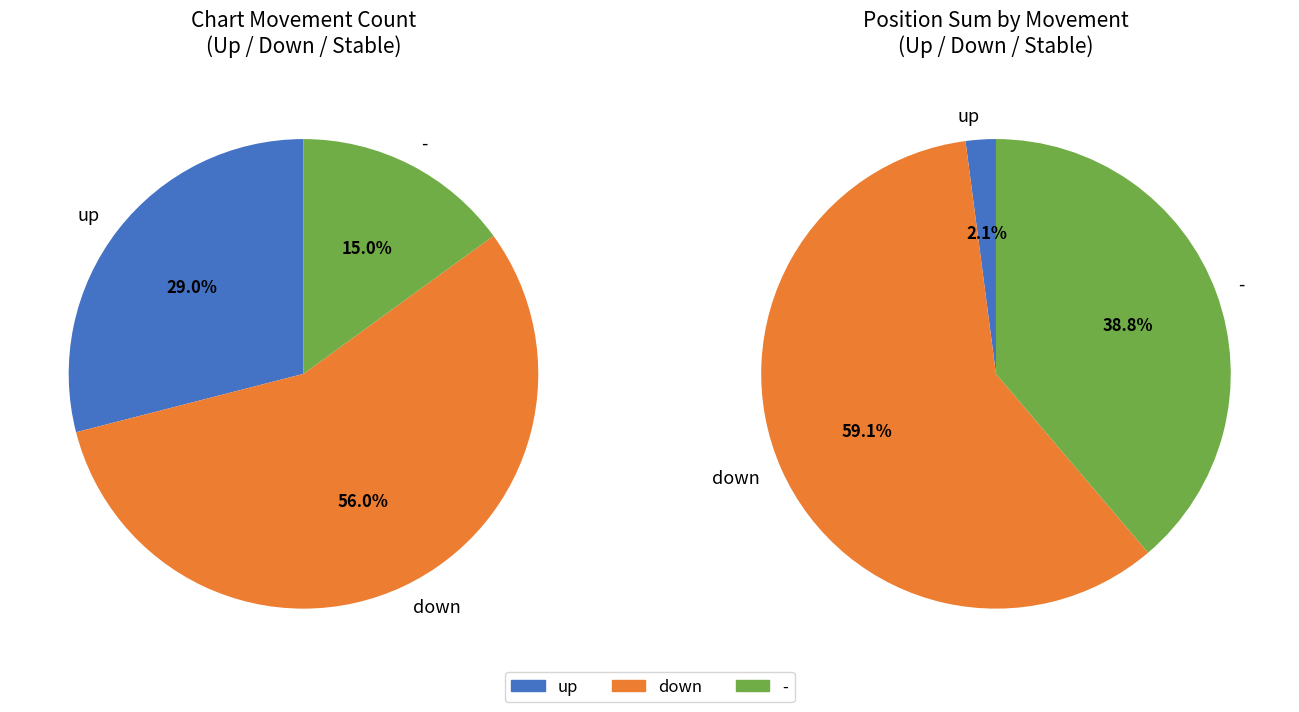

To the nearest percent, what is the difference between the largest and smallest slice percentages?

41%